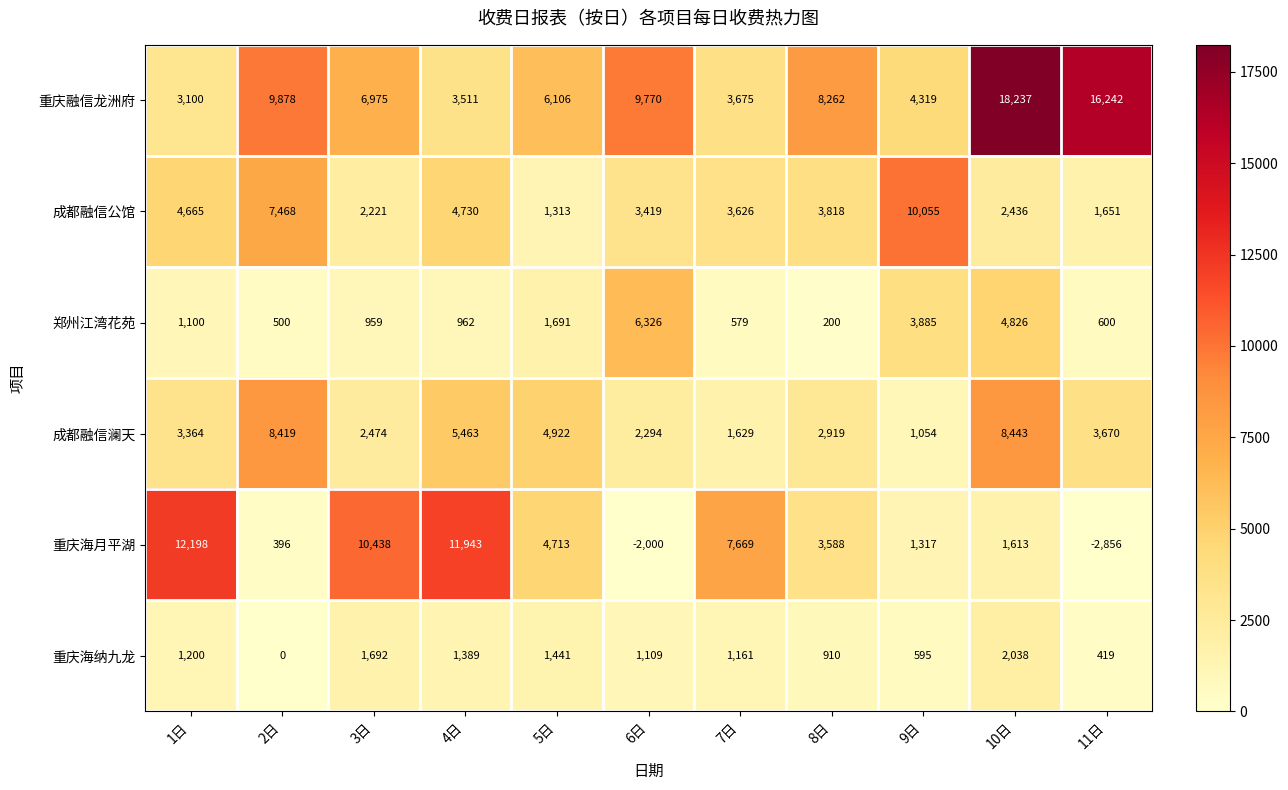

At which category does the chart reach its minimum across all series?

11日